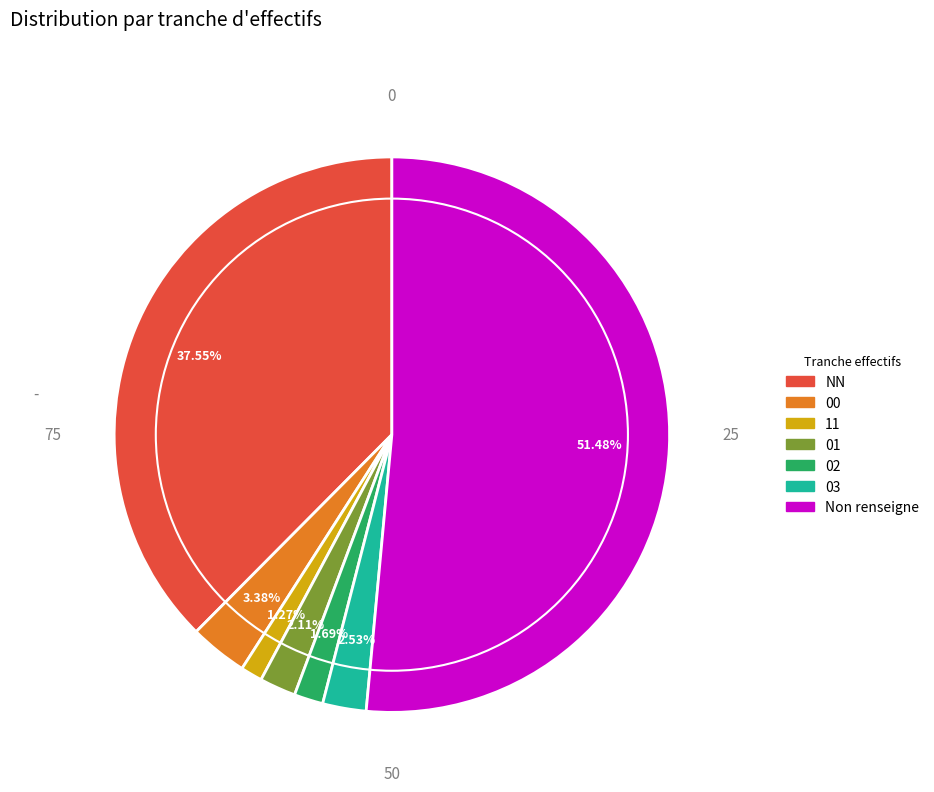

Does any single category account for the majority?

Yes